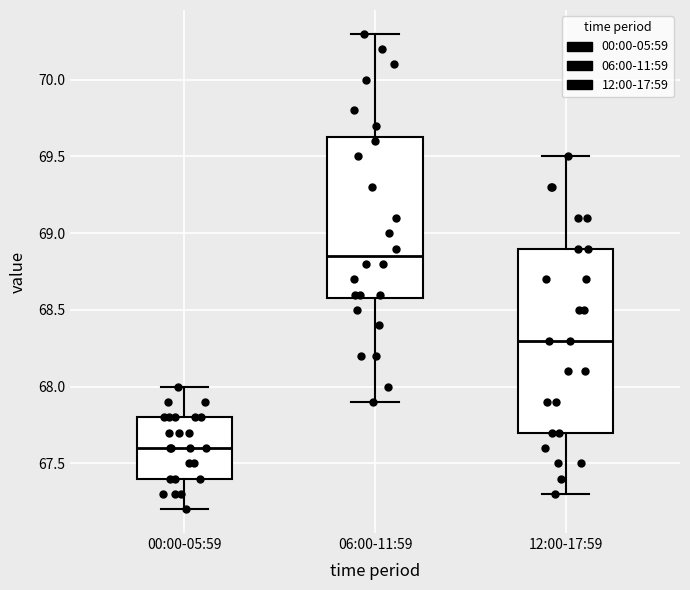

Which box's median line is the highest?

06:00-11:59